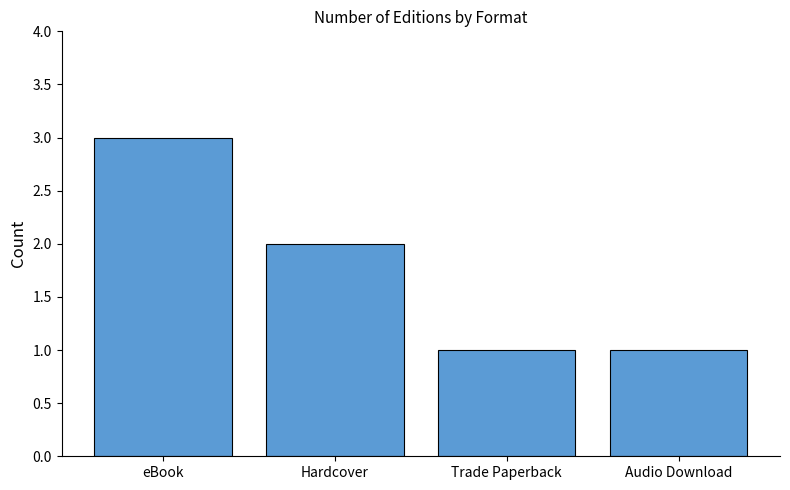

What is the difference between the maximum and second lowest values?

2